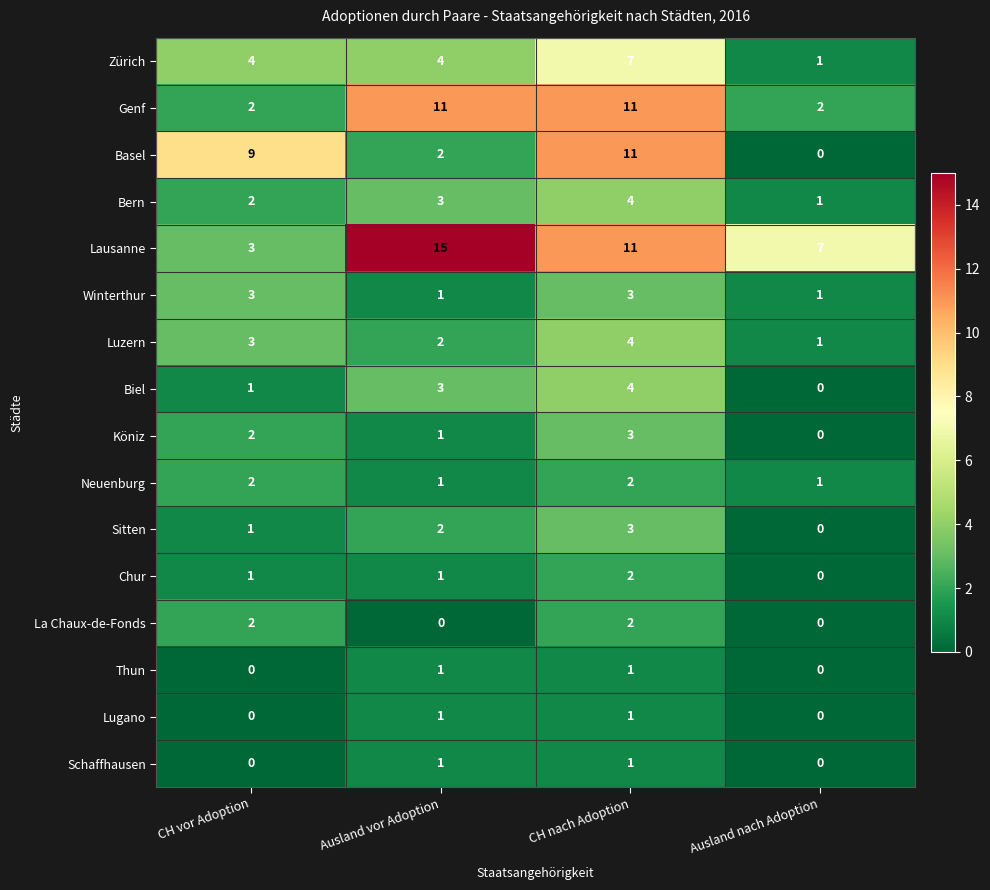

Which category has the highest value in the Basel series?

CH nach Adoption